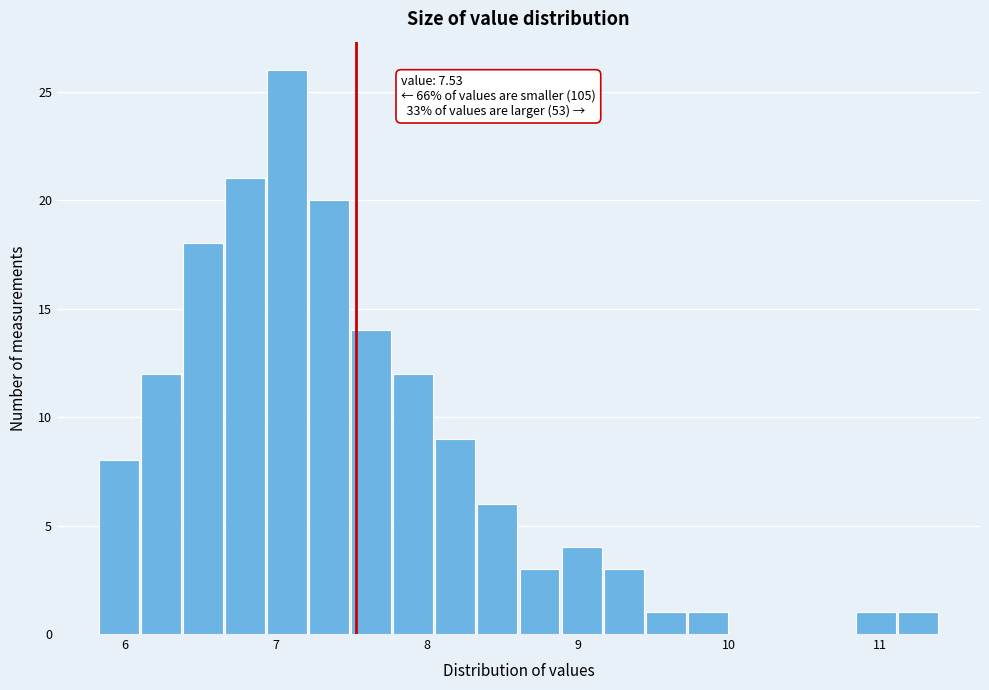

Around what value on the x-axis is the tallest bar? Give the approximate position of its centre, as read against the axis.

7.1